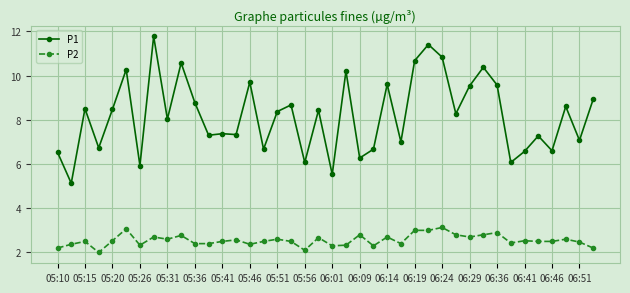

True or false: P1 and P2 cross at least once.

False